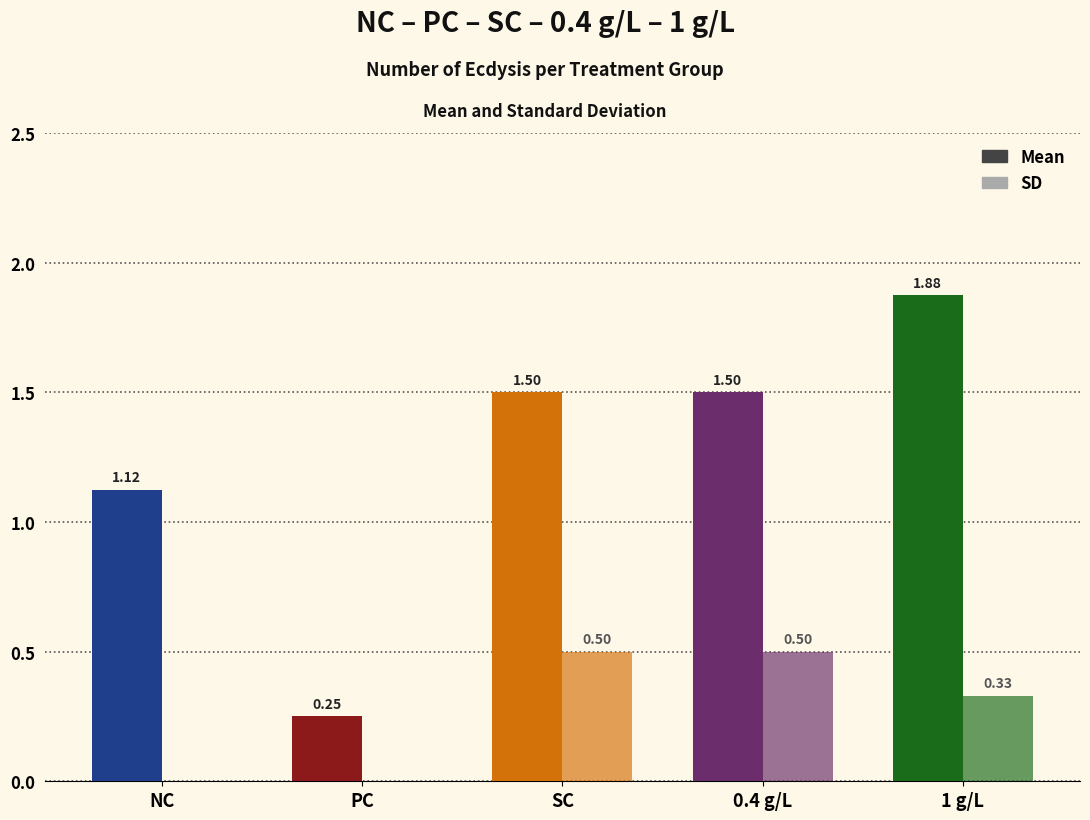

How many distinct data groups are displayed?

2